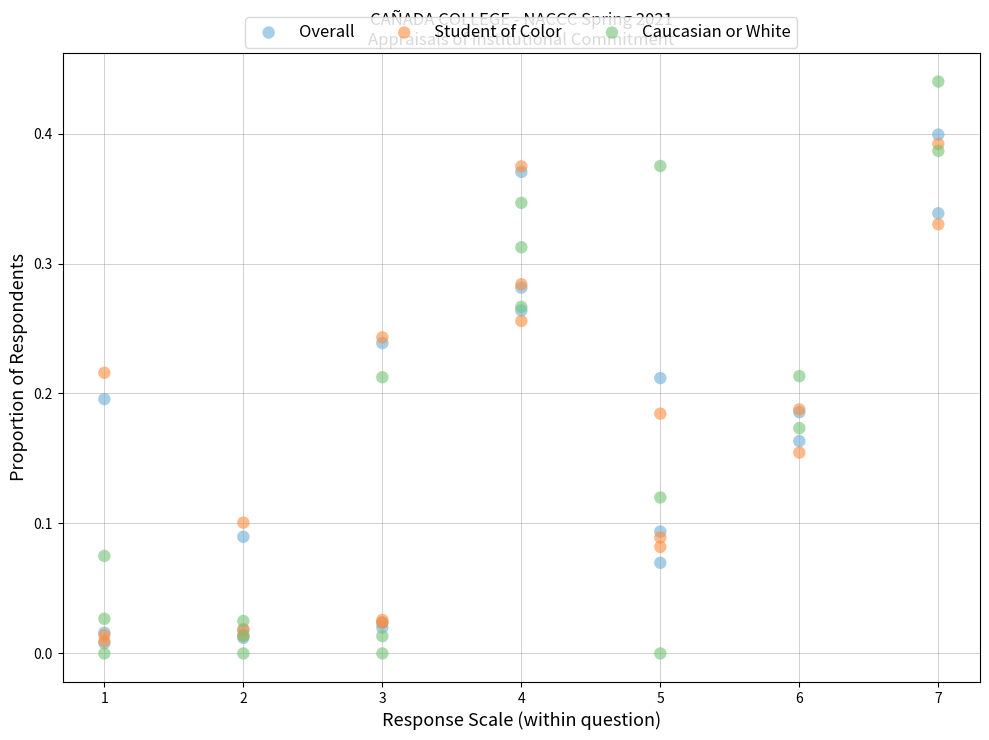

Which series contains the lowest Y value?

Caucasian or White